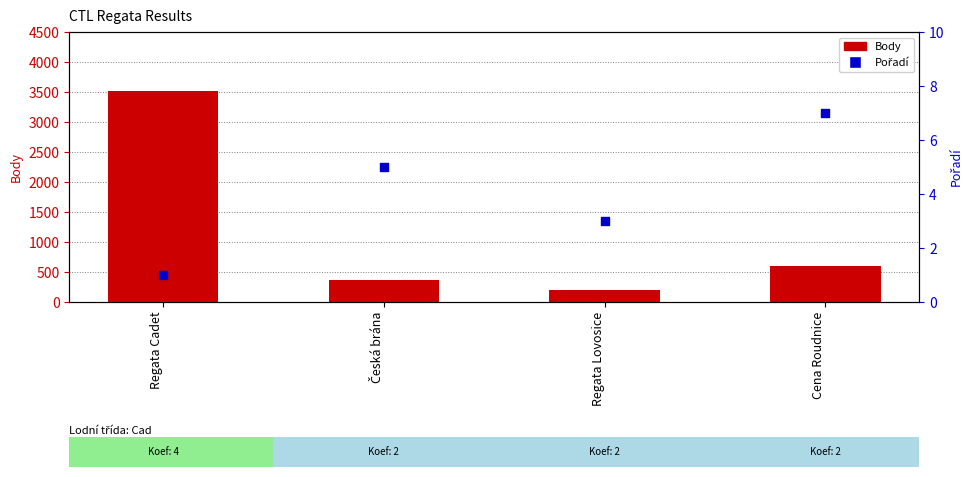

What are all the series names shown in the legend?

Body, Pořadí